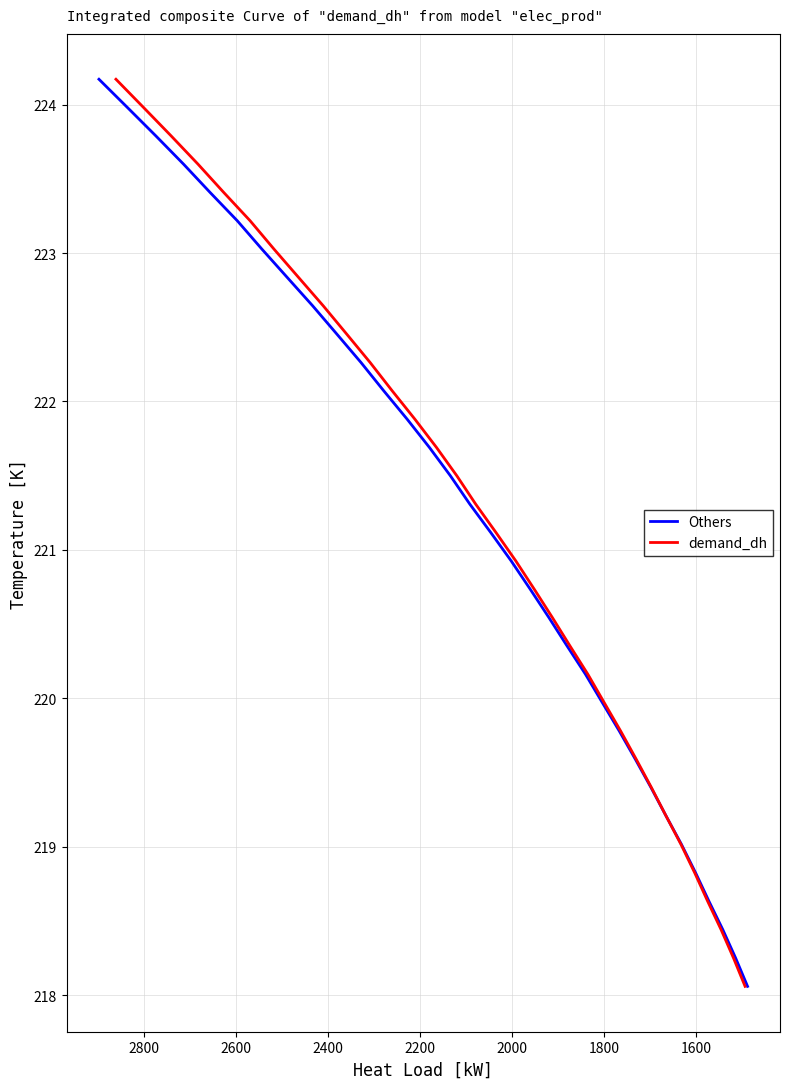

How many values in the Others series are below 221?

16